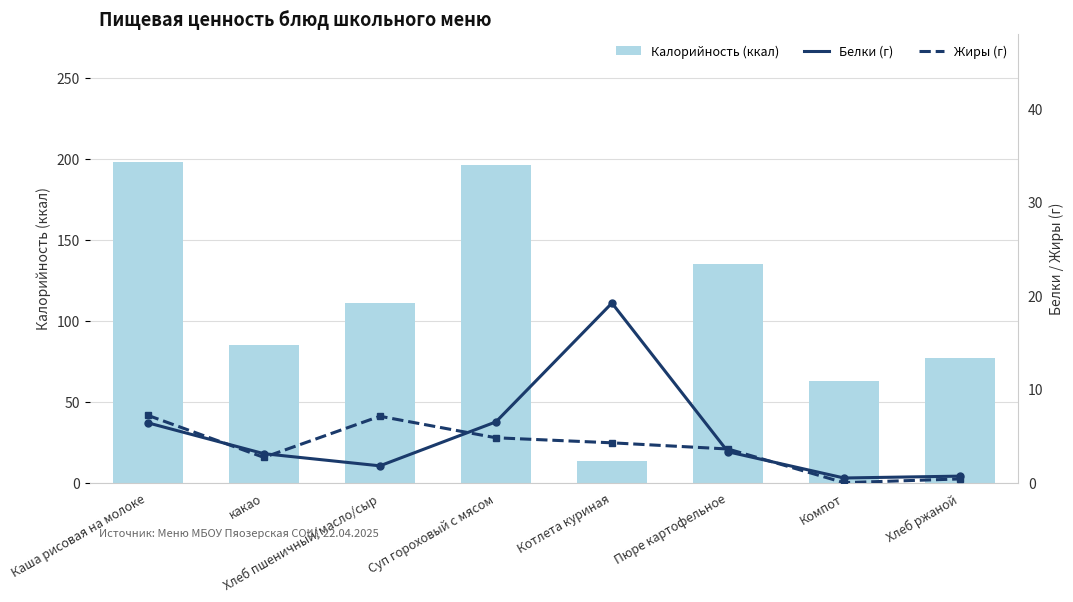

What position from the left is Суп гороховый с мясом?

4